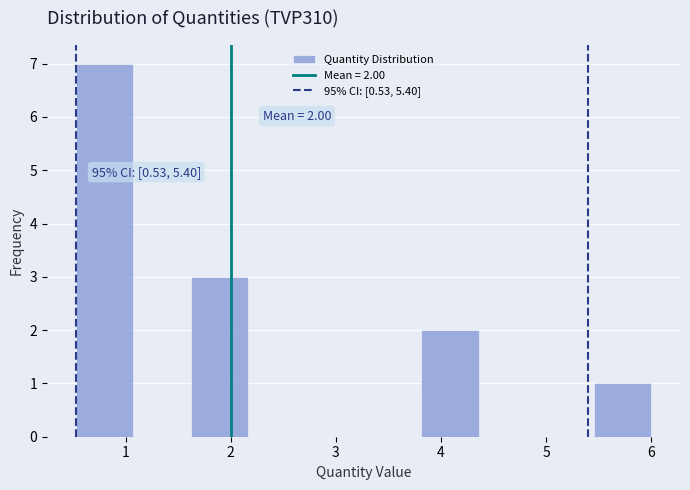

Which range on the x-axis has the tallest bar?

0.5 to 1.1